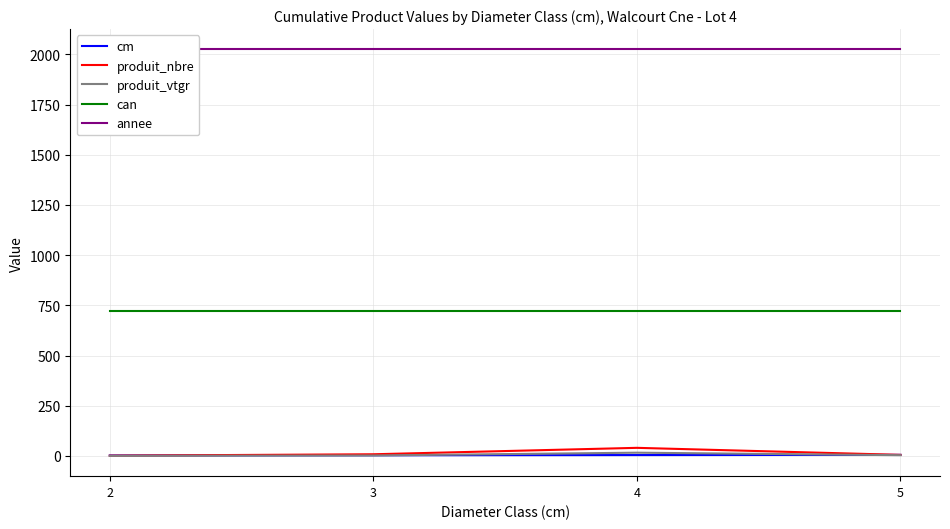

How many data points in produit_vtgr are above 3?

2